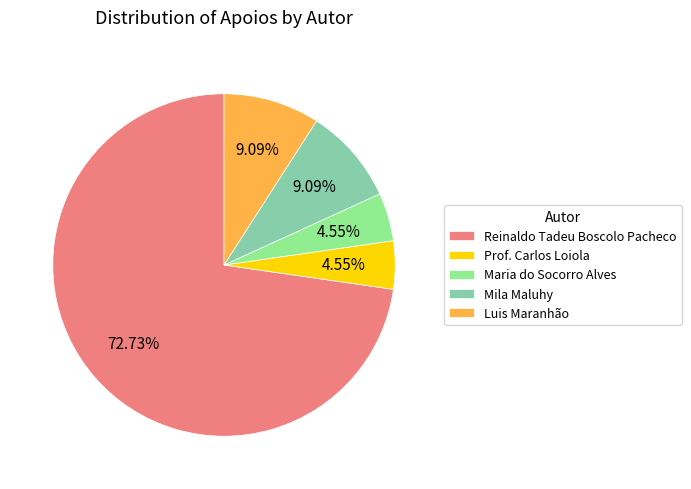

To the nearest percent, what is the average slice percentage?

20%